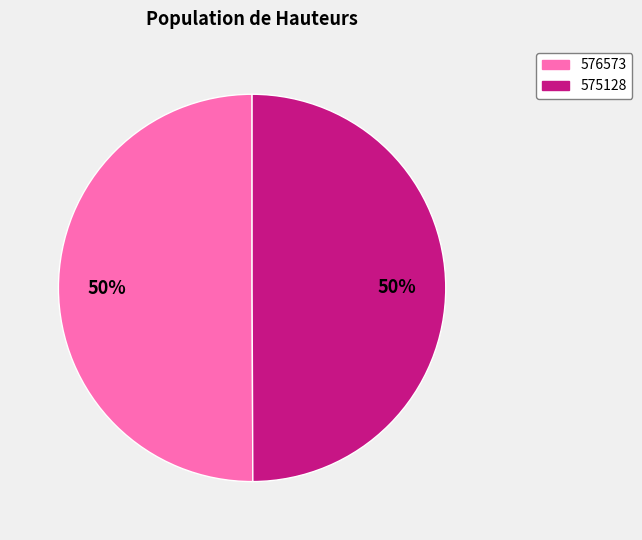

What is the ratio of the value at 576573 to the value at 575128?

1.0